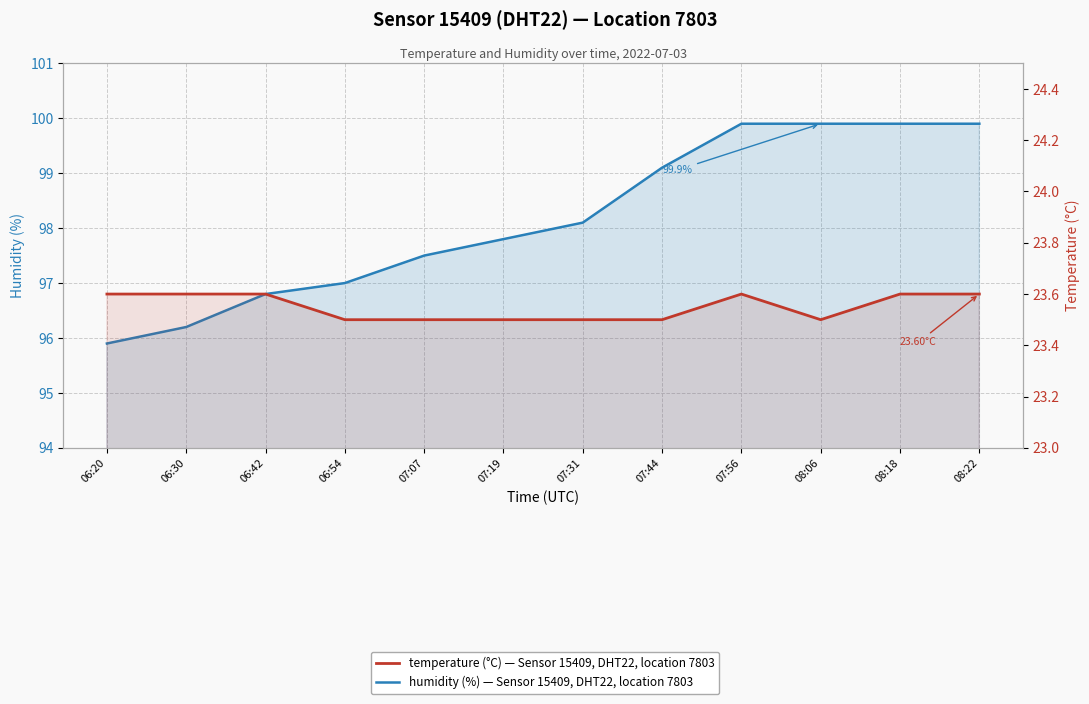

Which series has the largest range (max minus min)?

humidity